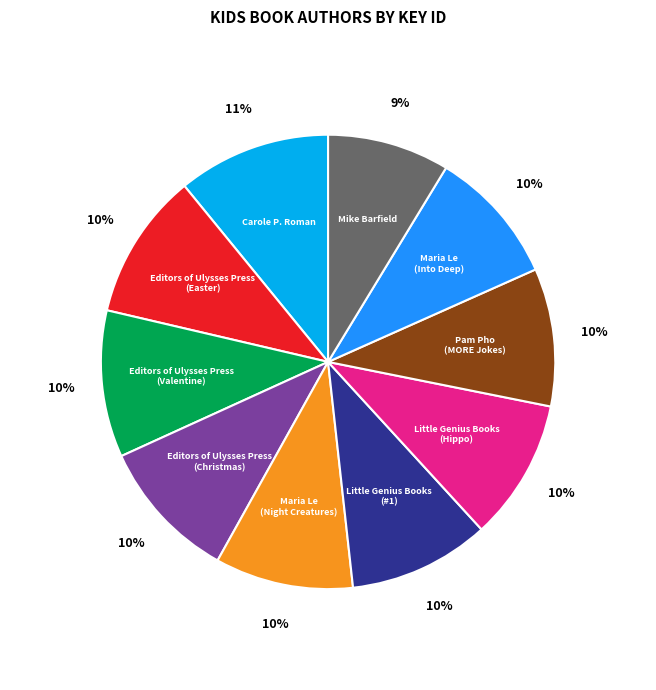

What is the smallest slice in the pie chart?

Mike Barfield